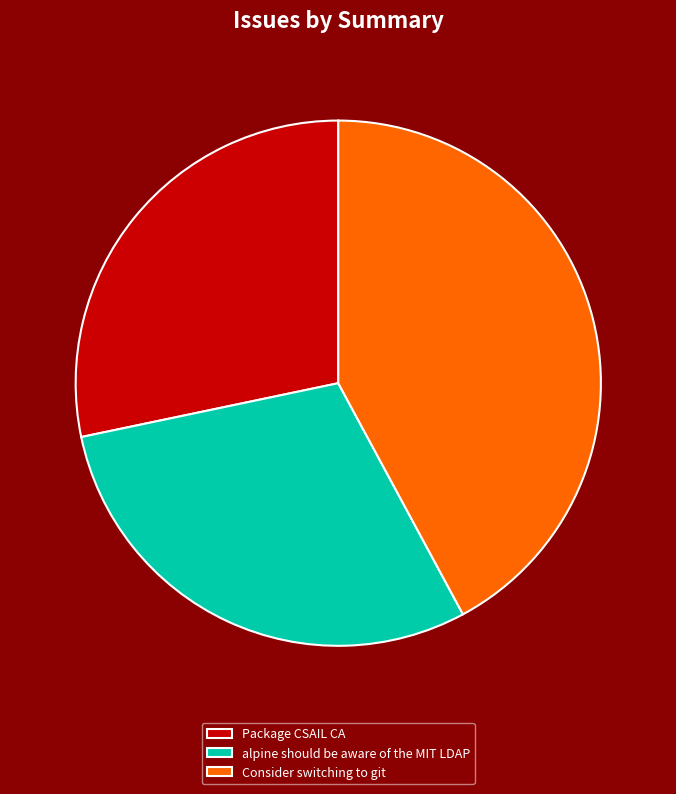

Do Consider switching to git and Package CSAIL CA together represent more than half of the pie?

Yes